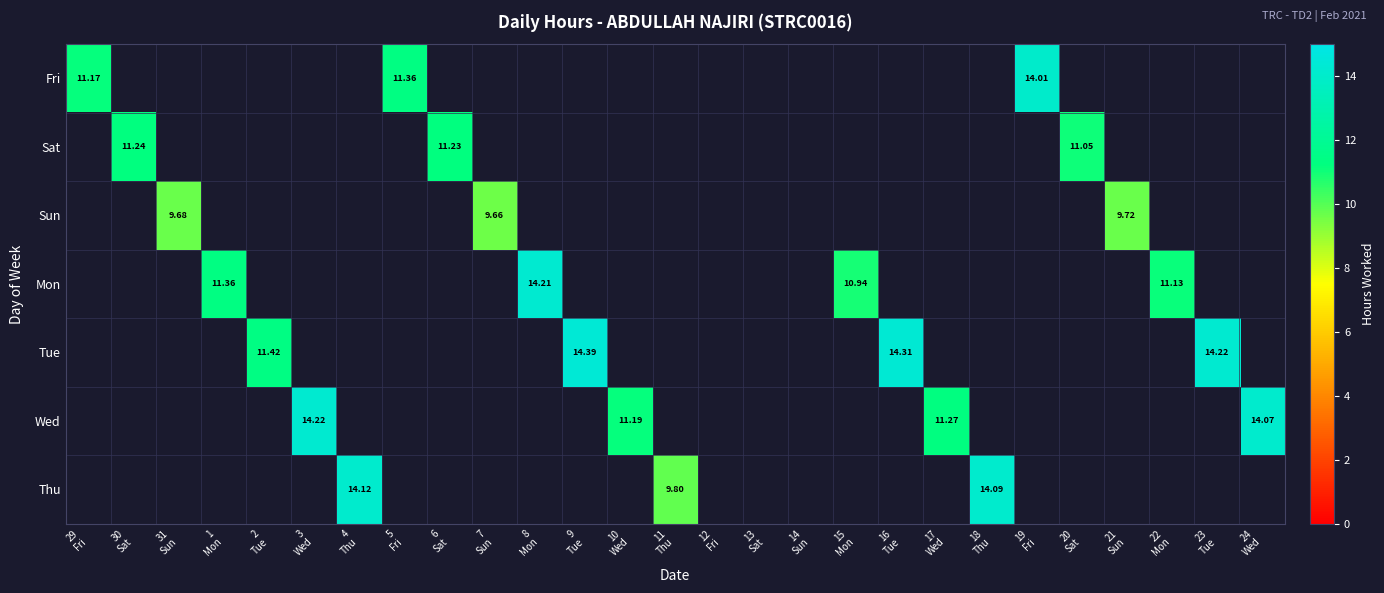

Which category has the lowest value in the Sat series?

29 Fri